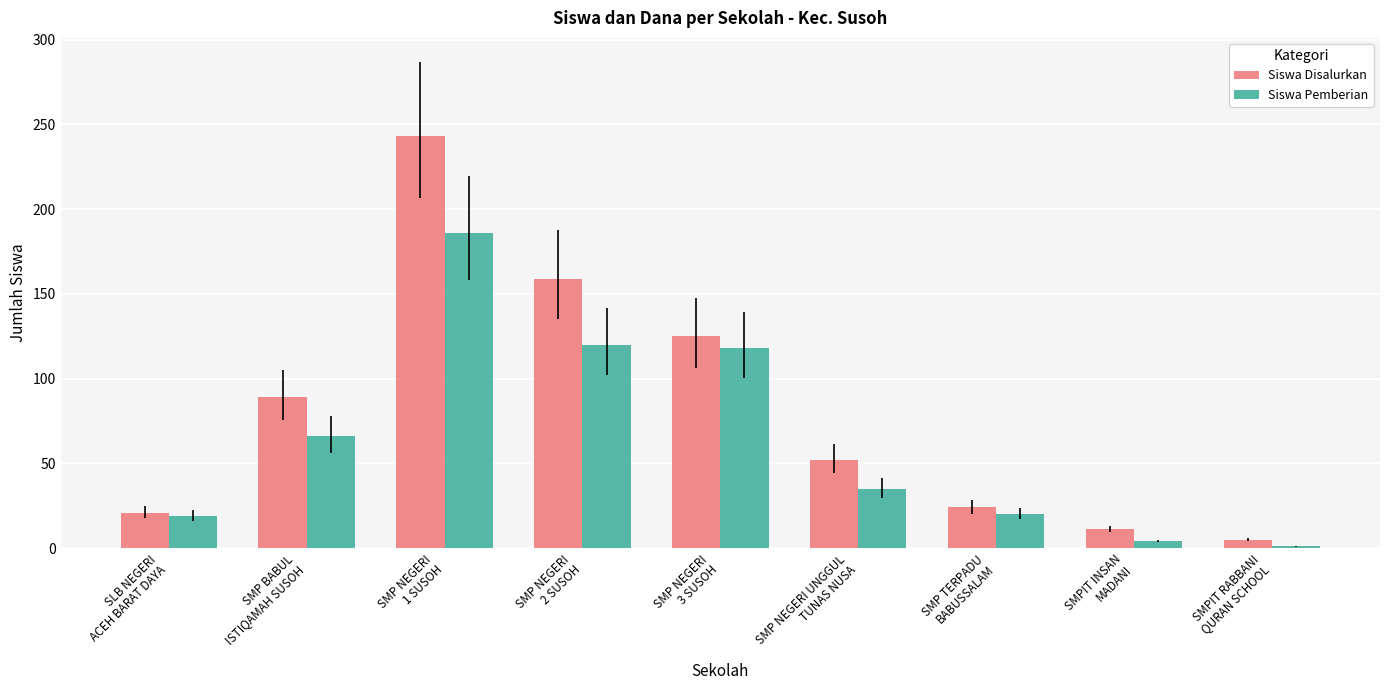

How many bars are there in total?

18